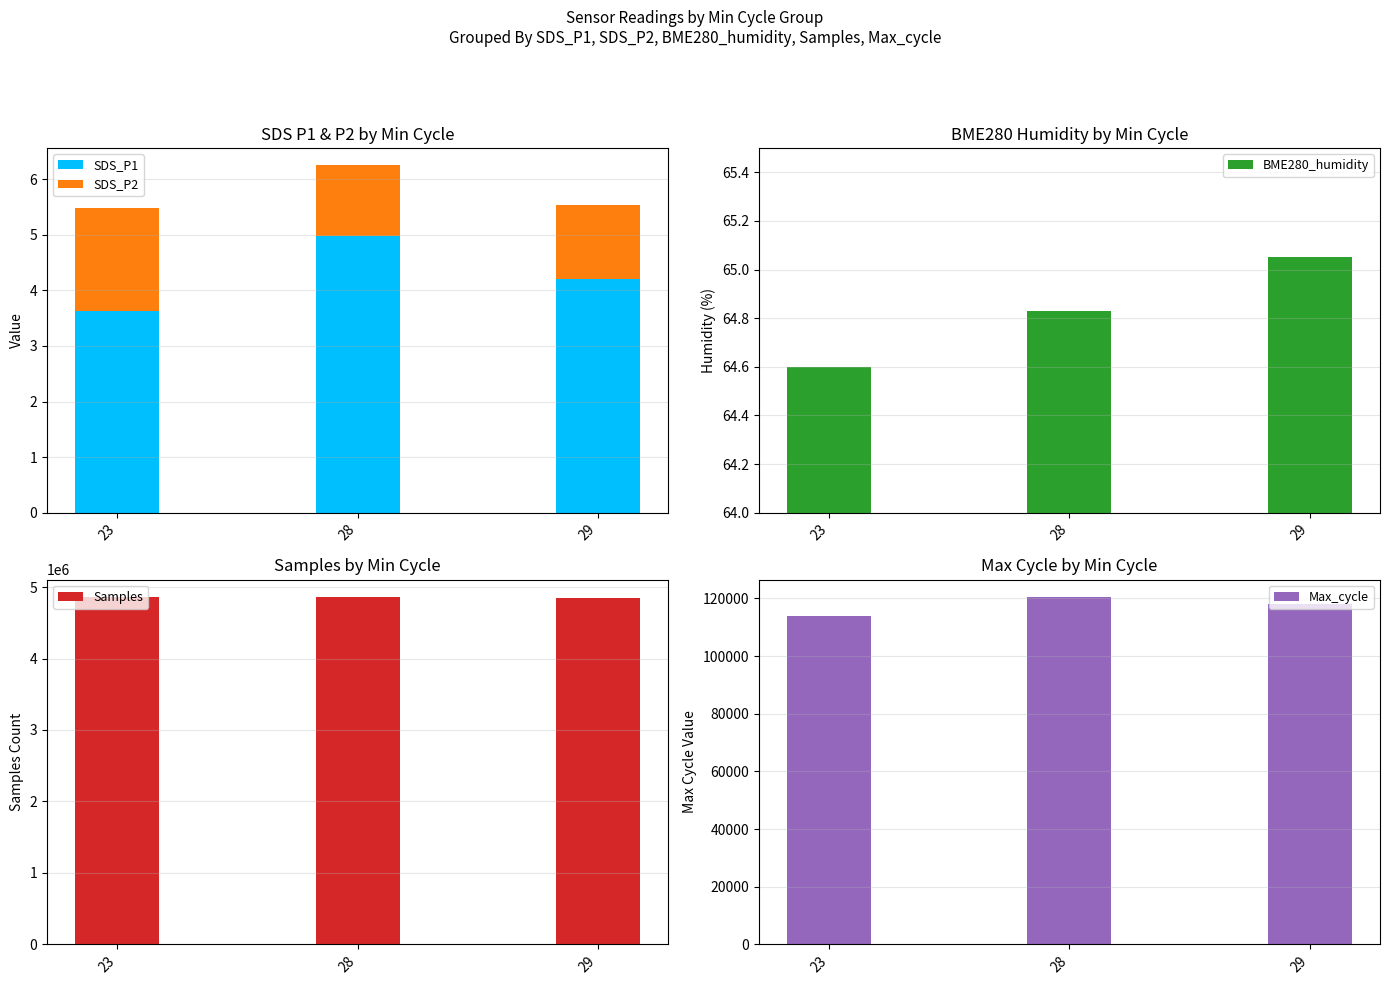

What is the sum of the Max_cycle values at 23 and 28?

234418